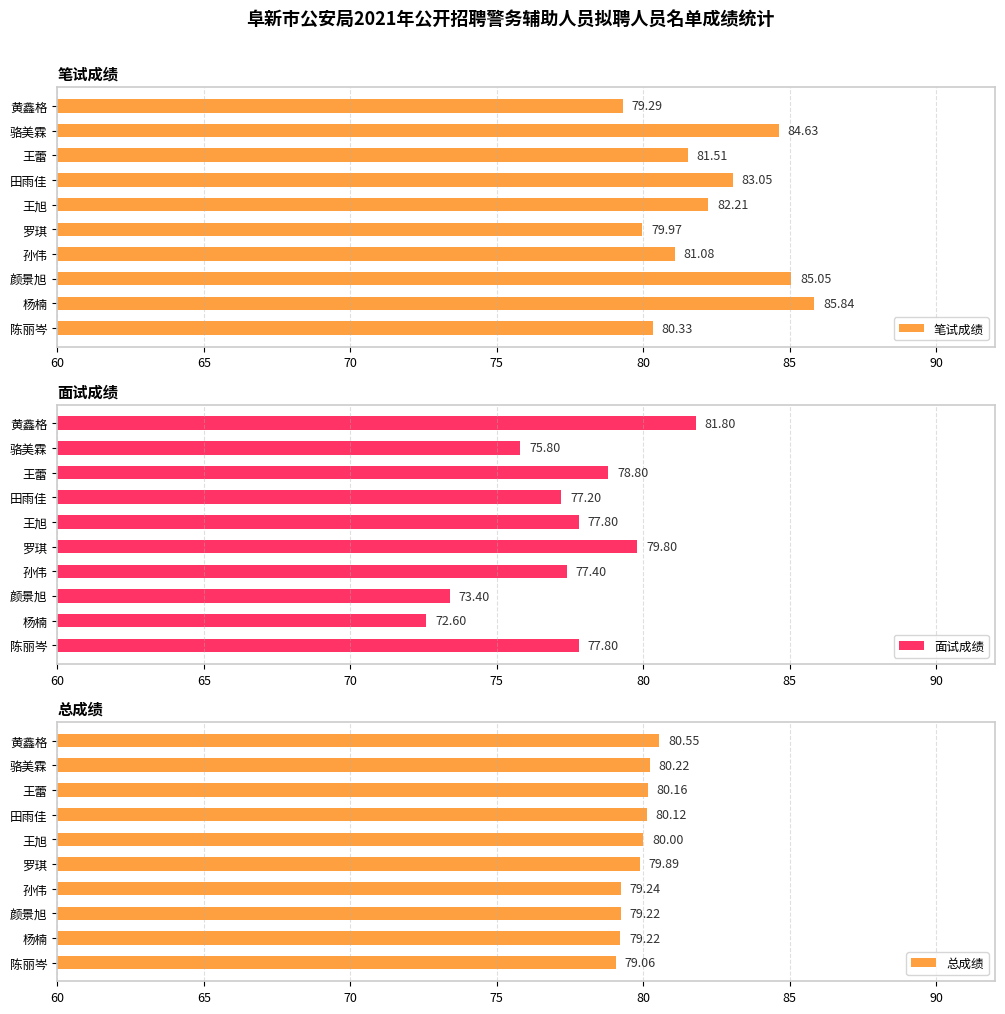

What is the sum of all 笔试成绩 values?

823.0